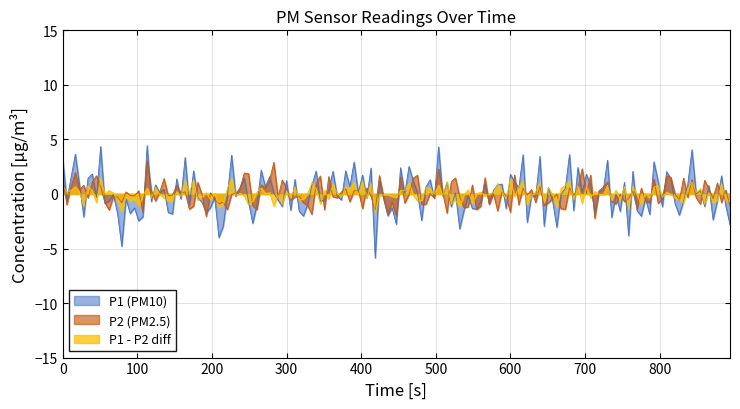

In P2, how many points are lower than both neighbors (excluding endpoints)?

6